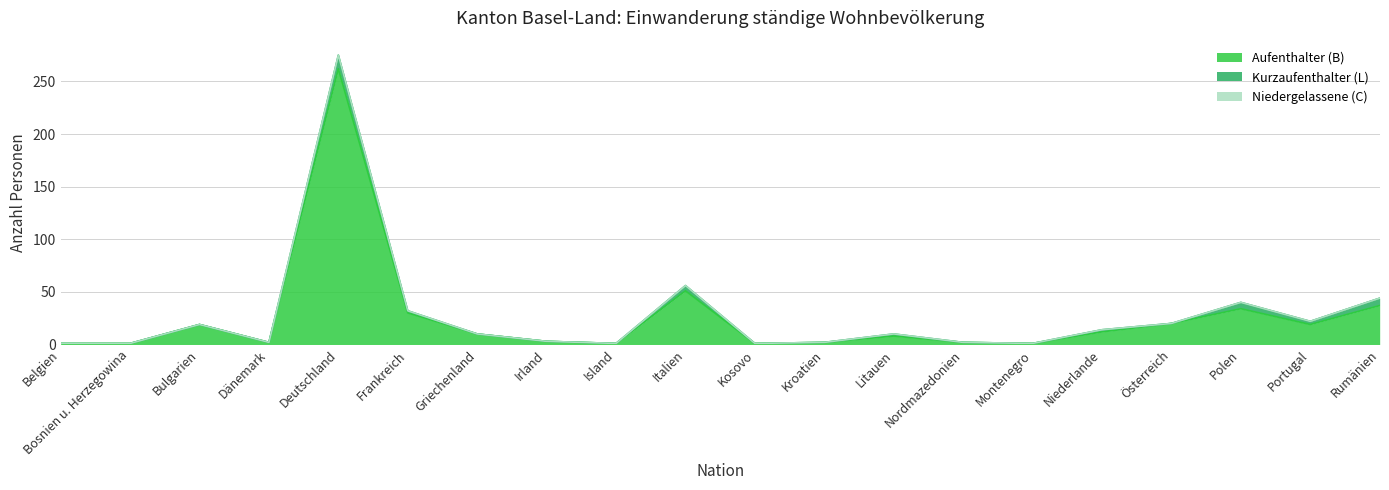

List the labels in order of Aufenthalter (B) value, largest first.

Deutschland, Italien, Rumänien, Polen, Frankreich, Österreich, Bulgarien, Portugal, Niederlande, Griechenland, Litauen, Irland, Dänemark, Kroatien, Nordmazedonien, Belgien, Bosnien u. Herzegowina, Island, Kosovo, Montenegro